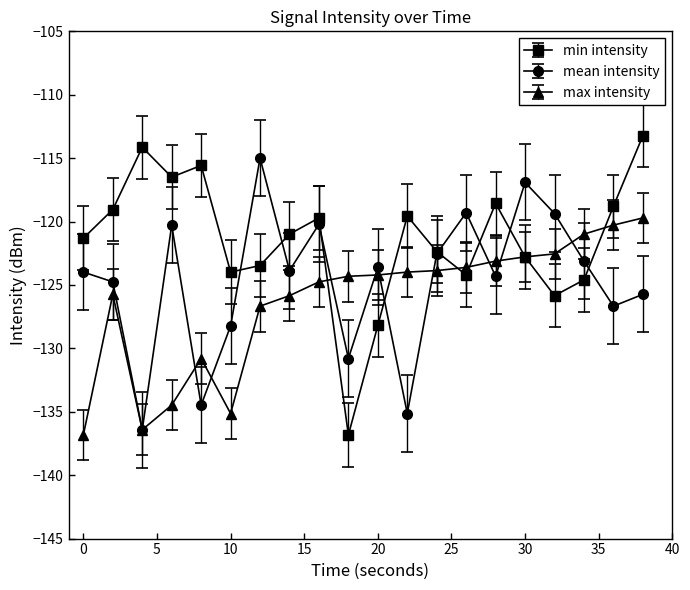

List the series in order of their overall mean, lowest first.

max intensity, mean intensity, min intensity